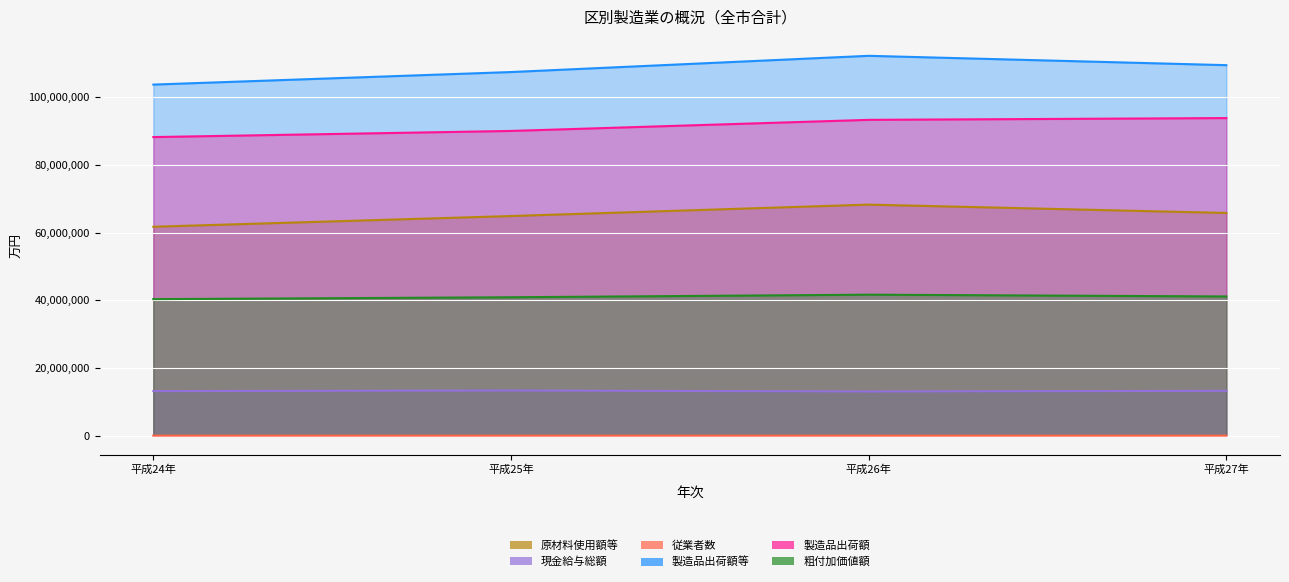

Read the 現金給与総額 value at 平成27年, to the nearest 10.

13276720